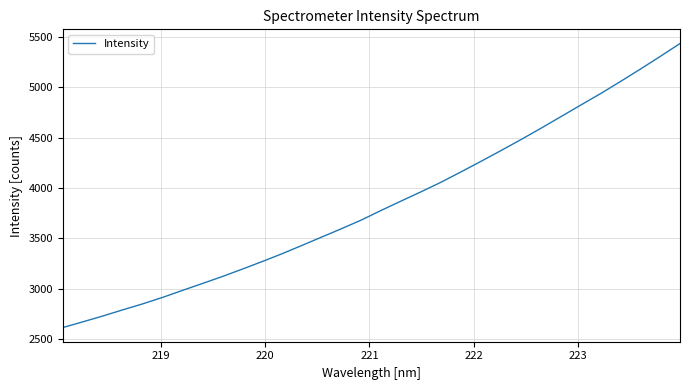

What is the difference between the maximum and minimum values?

2820.3